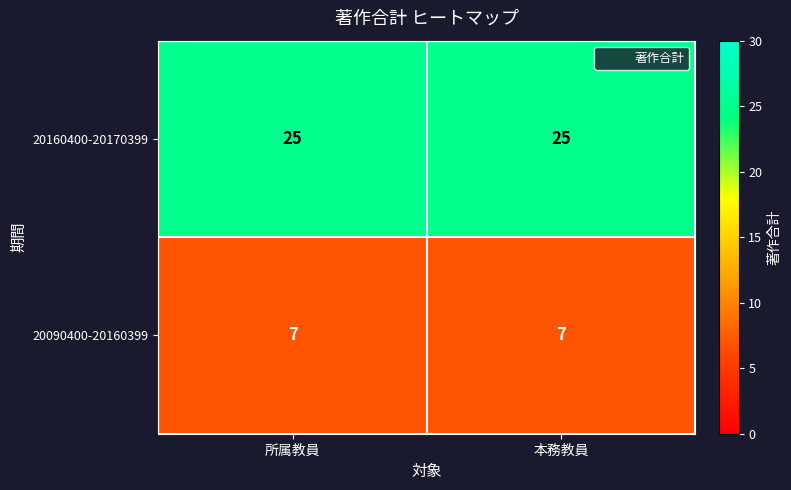

Is the value of 20090400-20160399 at 所属教員 greater than the value of 20160400-20170399 at 本務教員?

No